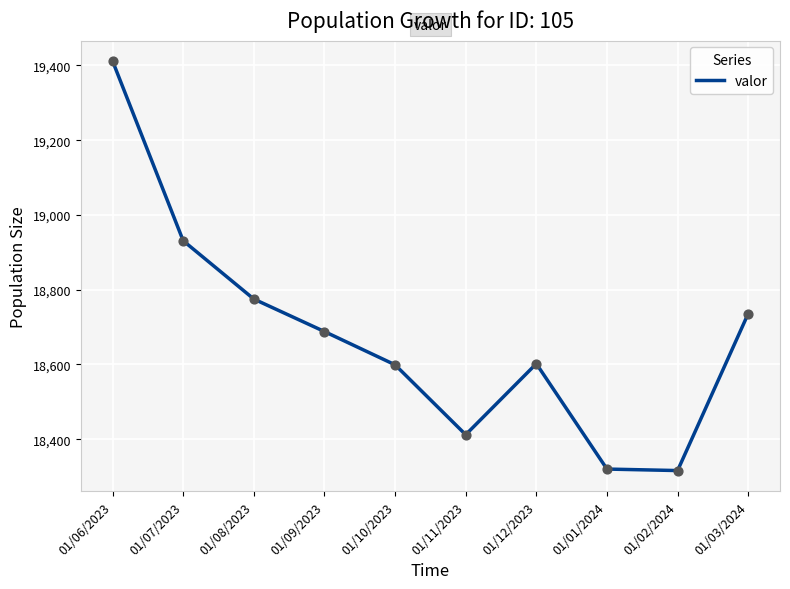

Approximately how many times larger is the value at 01/09/2023 compared to 01/12/2023?

1.0